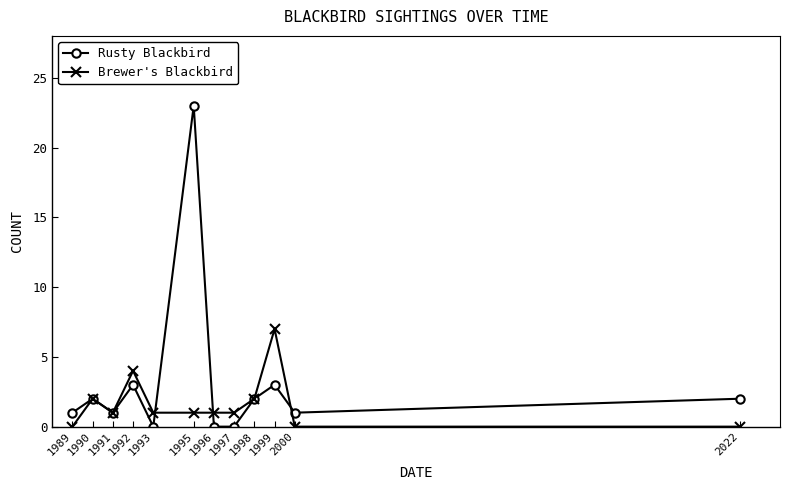

At which label does Brewer's Blackbird reach its peak?

1999